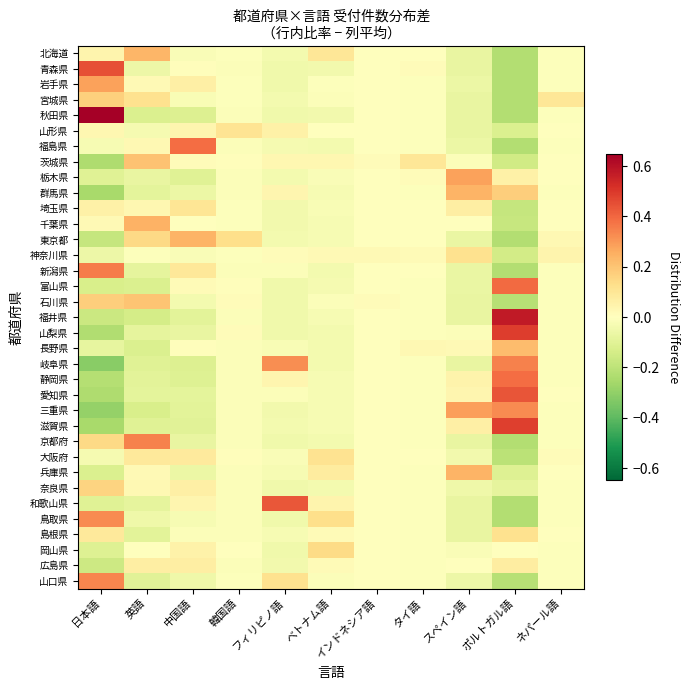

Reading left to right, list all the values displayed in this chart.

北海道: 日本語=0.0	英語=0.2	中国語=-0.0	韓国語=-0.0	フィリピノ語=-0.0	ベトナム語=0.1	インドネシア語=-0.0	タイ語=-0.0	スペイン語=-0.1	ポルトガル語=-0.2	ネパール語=-0.0
青森県: 日本語=0.4	英語=-0.1	中国語=0.0	韓国語=-0.0	フィリピノ語=-0.0	ベトナム語=-0.0	インドネシア語=-0.0	タイ語=0.0	スペイン語=-0.1	ポルトガル語=-0.2	ネパール語=-0.0
岩手県: 日本語=0.3	英語=0.0	中国語=0.1	韓国語=-0.0	フィリピノ語=-0.0	ベトナム語=-0.0	インドネシア語=-0.0	タイ語=-0.0	スペイン語=-0.1	ポルトガル語=-0.2	ネパール語=-0.0
宮城県: 日本語=0.2	英語=0.1	中国語=-0.0	韓国語=-0.0	フィリピノ語=-0.0	ベトナム語=-0.0	インドネシア語=-0.0	タイ語=-0.0	スペイン語=-0.1	ポルトガル語=-0.2	ネパール語=0.1
秋田県: 日本語=0.6	英語=-0.1	中国語=-0.1	韓国語=-0.0	フィリピノ語=-0.0	ベトナム語=-0.0	インドネシア語=-0.0	タイ語=-0.0	スペイン語=-0.1	ポルトガル語=-0.2	ネパール語=-0.0
山形県: 日本語=0.0	英語=-0.0	中国語=0.0	韓国語=0.1	フィリピノ語=0.1	ベトナム語=-0.0	インドネシア語=-0.0	タイ語=-0.0	スペイン語=-0.1	ポルトガル語=-0.1	ネパール語=0.0
福島県: 日本語=-0.0	英語=0.0	中国語=0.4	韓国語=-0.0	フィリピノ語=-0.0	ベトナム語=-0.0	インドネシア語=-0.0	タイ語=-0.0	スペイン語=-0.1	ポルトガル語=-0.2	ネパール語=-0.0
茨城県: 日本語=-0.2	英語=0.2	中国語=0.0	韓国語=0.0	フィリピノ語=0.0	ベトナム語=0.0	インドネシア語=0.0	タイ語=0.1	スペイン語=-0.0	ポルトガル語=-0.2	ネパール語=-0.0
栃木県: 日本語=-0.1	英語=-0.1	中国語=-0.1	韓国語=-0.0	フィリピノ語=-0.0	ベトナム語=-0.0	インドネシア語=-0.0	タイ語=0.0	スペイン語=0.3	ポルトガル語=0.1	ネパール語=-0.0
群馬県: 日本語=-0.3	英語=-0.1	中国語=-0.1	韓国語=-0.0	フィリピノ語=0.0	ベトナム語=-0.0	インドネシア語=-0.0	タイ語=-0.0	スペイン語=0.2	ポルトガル語=0.2	ネパール語=-0.0
埼玉県: 日本語=0.1	英語=0.0	中国語=0.1	韓国語=-0.0	フィリピノ語=-0.0	ベトナム語=-0.0	インドネシア語=-0.0	タイ語=-0.0	スペイン語=0.1	ポルトガル語=-0.2	ネパール語=-0.0
千葉県: 日本語=0.0	英語=0.2	中国語=-0.0	韓国語=-0.0	フィリピノ語=-0.0	ベトナム語=-0.0	インドネシア語=-0.0	タイ語=-0.0	スペイン語=-0.0	ポルトガル語=-0.2	ネパール語=-0.0
東京都: 日本語=-0.2	英語=0.1	中国語=0.2	韓国語=0.1	フィリピノ語=-0.0	ベトナム語=-0.0	インドネシア語=-0.0	タイ語=-0.0	スペイン語=-0.1	ポルトガル語=-0.2	ネパール語=0.0
神奈川県: 日本語=-0.1	英語=-0.0	中国語=-0.0	韓国語=-0.0	フィリピノ語=0.0	ベトナム語=0.0	インドネシア語=0.0	タイ語=0.0	スペイン語=0.1	ポルトガル語=-0.1	ネパール語=0.0
新潟県: 日本語=0.4	英語=-0.1	中国語=0.1	韓国語=-0.0	フィリピノ語=-0.0	ベトナム語=-0.0	インドネシア語=-0.0	タイ語=0.0	スペイン語=-0.1	ポルトガル語=-0.2	ネパール語=-0.0
富山県: 日本語=-0.1	英語=-0.1	中国語=0.0	韓国語=0.0	フィリピノ語=-0.0	ベトナム語=-0.0	インドネシア語=-0.0	タイ語=-0.0	スペイン語=-0.1	ポルトガル語=0.4	ネパール語=-0.0
石川県: 日本語=0.2	英語=0.2	中国語=-0.0	韓国語=0.0	フィリピノ語=-0.0	ベトナム語=-0.0	インドネシア語=0.0	タイ語=-0.0	スペイン語=-0.1	ポルトガル語=-0.2	ネパール語=-0.0
福井県: 日本語=-0.2	英語=-0.1	中国語=-0.1	韓国語=-0.0	フィリピノ語=-0.0	ベトナム語=-0.0	インドネシア語=-0.0	タイ語=-0.0	スペイン語=-0.1	ポルトガル語=0.6	ネパール語=-0.0
山梨県: 日本語=-0.2	英語=-0.1	中国語=-0.1	韓国語=0.0	フィリピノ語=-0.0	ベトナム語=-0.0	インドネシア語=-0.0	タイ語=-0.0	スペイン語=-0.0	ポルトガル語=0.5	ネパール語=-0.0
長野県: 日本語=-0.1	英語=-0.1	中国語=0.0	韓国語=-0.0	フィリピノ語=-0.0	ベトナム語=-0.0	インドネシア語=-0.0	タイ語=0.0	スペイン語=0.0	ポルトガル語=0.2	ネパール語=-0.0
岐阜県: 日本語=-0.3	英語=-0.1	中国語=-0.1	韓国語=-0.0	フィリピノ語=0.3	ベトナム語=-0.0	インドネシア語=-0.0	タイ語=-0.0	スペイン語=-0.1	ポルトガル語=0.3	ネパール語=-0.0
静岡県: 日本語=-0.2	英語=-0.1	中国語=-0.1	韓国語=-0.0	フィリピノ語=0.0	ベトナム語=-0.0	インドネシア語=0.0	タイ語=-0.0	スペイン語=0.0	ポルトガル語=0.4	ネパール語=-0.0
愛知県: 日本語=-0.2	英語=-0.1	中国語=-0.1	韓国語=-0.0	フィリピノ語=-0.0	ベトナム語=-0.0	インドネシア語=-0.0	タイ語=-0.0	スペイン語=0.0	ポルトガル語=0.4	ネパール語=-0.0
三重県: 日本語=-0.3	英語=-0.1	中国語=-0.1	韓国語=-0.0	フィリピノ語=-0.0	ベトナム語=-0.0	インドネシア語=-0.0	タイ語=-0.0	スペイン語=0.3	ポルトガル語=0.3	ネパール語=-0.0
滋賀県: 日本語=-0.3	英語=-0.1	中国語=-0.1	韓国語=-0.0	フィリピノ語=-0.0	ベトナム語=-0.0	インドネシア語=-0.0	タイ語=-0.0	スペイン語=0.1	ポルトガル語=0.5	ネパール語=-0.0
京都府: 日本語=0.1	英語=0.3	中国語=-0.1	韓国語=-0.0	フィリピノ語=-0.0	ベトナム語=-0.0	インドネシア語=-0.0	タイ語=-0.0	スペイン語=-0.1	ポルトガル語=-0.2	ネパール語=-0.0
大阪府: 日本語=-0.0	英語=0.1	中国語=0.1	韓国語=0.0	フィリピノ語=-0.0	ベトナム語=0.1	インドネシア語=-0.0	タイ語=-0.0	スペイン語=-0.0	ポルトガル語=-0.2	ネパール語=0.0
兵庫県: 日本語=-0.1	英語=0.0	中国語=-0.1	韓国語=-0.0	フィリピノ語=-0.0	ベトナム語=0.1	インドネシア語=-0.0	タイ語=-0.0	スペイン語=0.2	ポルトガル語=-0.1	ネパール語=-0.0
奈良県: 日本語=0.2	英語=0.0	中国語=0.1	韓国語=-0.0	フィリピノ語=-0.0	ベトナム語=-0.0	インドネシア語=-0.0	タイ語=-0.0	スペイン語=-0.1	ポルトガル語=-0.1	ネパール語=-0.0
和歌山県: 日本語=-0.1	英語=-0.1	中国語=0.0	韓国語=-0.0	フィリピノ語=0.4	ベトナム語=0.0	インドネシア語=-0.0	タイ語=-0.0	スペイン語=-0.1	ポルトガル語=-0.2	ネパール語=-0.0
鳥取県: 日本語=0.3	英語=-0.1	中国語=-0.0	韓国語=-0.0	フィリピノ語=-0.0	ベトナム語=0.1	インドネシア語=-0.0	タイ語=-0.0	スペイン語=-0.1	ポルトガル語=-0.2	ネパール語=-0.0
島根県: 日本語=0.1	英語=-0.1	中国語=-0.0	韓国語=-0.0	フィリピノ語=-0.0	ベトナム語=0.0	インドネシア語=-0.0	タイ語=-0.0	スペイン語=-0.1	ポルトガル語=0.1	ネパール語=0.0
岡山県: 日本語=-0.1	英語=-0.0	中国語=0.1	韓国語=-0.0	フィリピノ語=-0.0	ベトナム語=0.1	インドネシア語=-0.0	タイ語=-0.0	スペイン語=-0.0	ポルトガル語=0.0	ネパール語=-0.0
広島県: 日本語=-0.2	英語=0.1	中国語=0.1	韓国語=-0.0	フィリピノ語=-0.0	ベトナム語=0.0	インドネシア語=-0.0	タイ語=-0.0	スペイン語=-0.0	ポルトガル語=0.1	ネパール語=-0.0
山口県: 日本語=0.3	英語=-0.1	中国語=-0.1	韓国語=-0.0	フィリピノ語=0.1	ベトナム語=-0.0	インドネシア語=0.0	タイ語=-0.0	スペイン語=-0.1	ポルトガル語=-0.2	ネパール語=-0.0